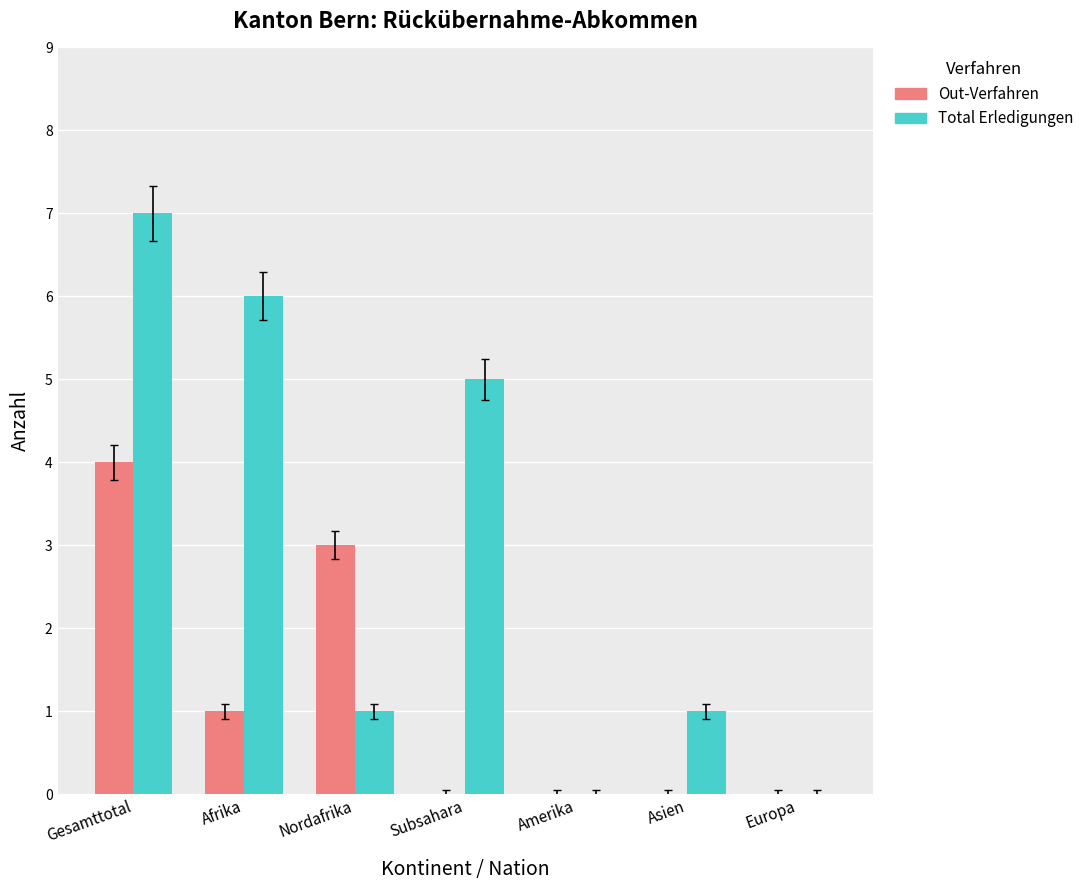

Reading left to right, list all the values displayed in this chart.

Out-Verfahren: 4	1	3	0	0	0	0
Total Erledigungen: 7	6	1	5	0	1	0